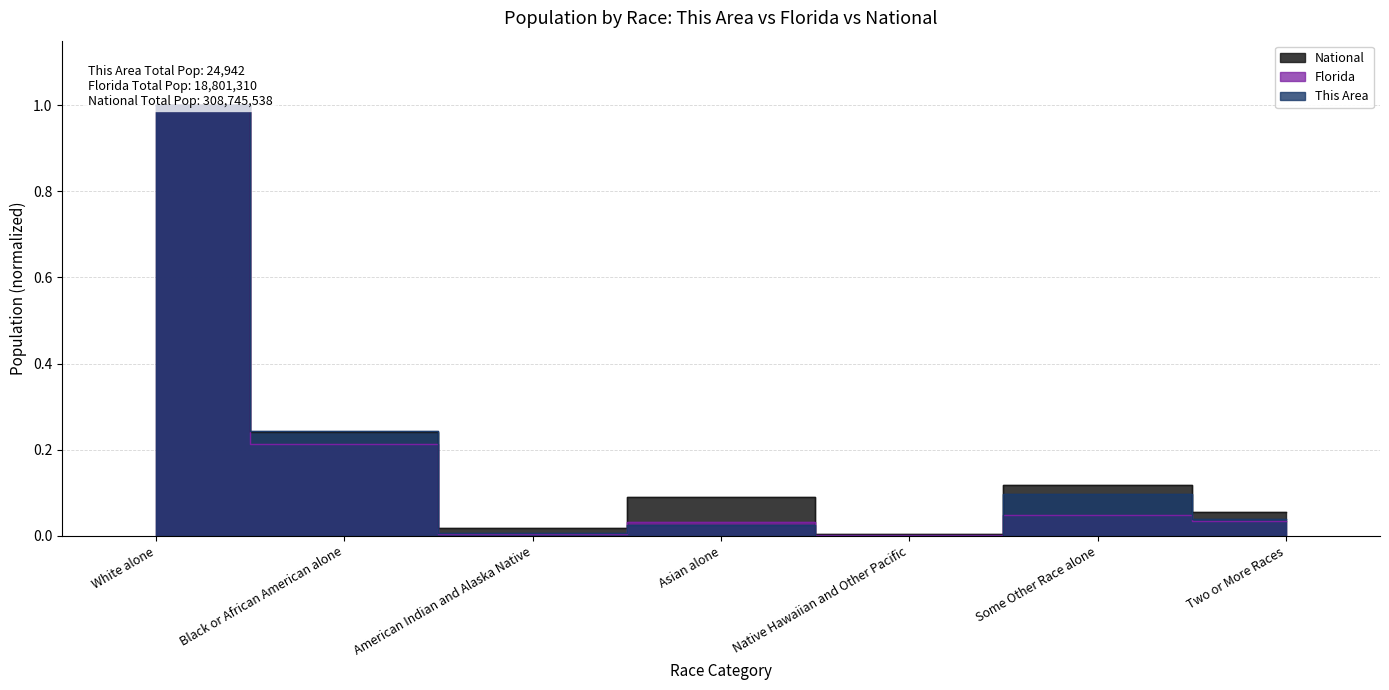

What is the difference between the maximum and second lowest values in the This Area series?

1.0